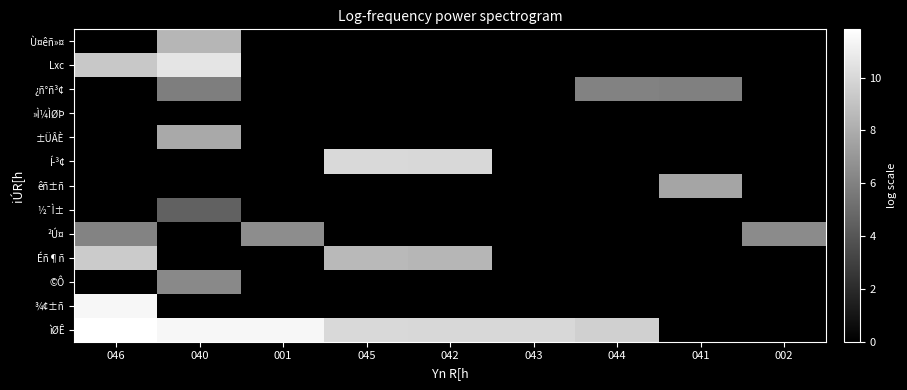

List the series in order of their peak value, lowest first.

»Ì¼ÌØÞ, ½¯Ì±, ¿ñ°ñ³¢, ©Ô, ²Ú¤, êñ±ñ, ±ÜÂÈ, Ù¤êñ»¤, Éñ¶ñ, Í­³¢, Lxc, ¾¢±ñ, ìØÊ